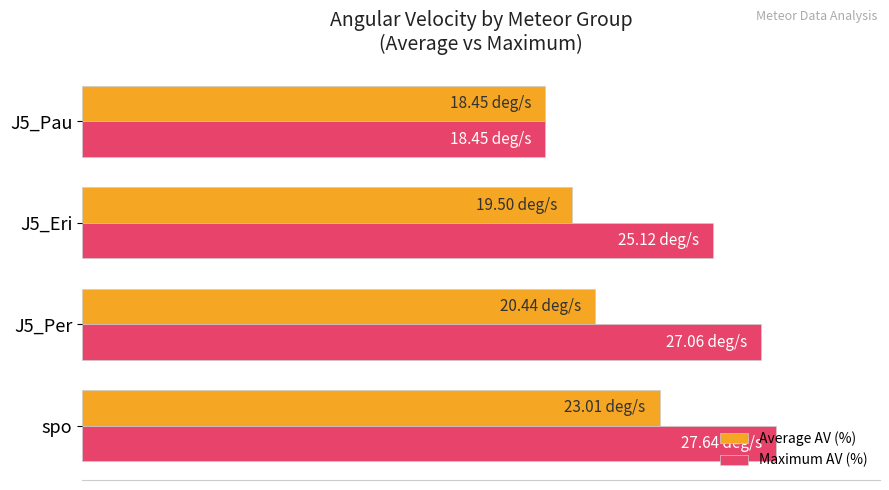

Which series has the widest spread of values?

Maximum AV (%)